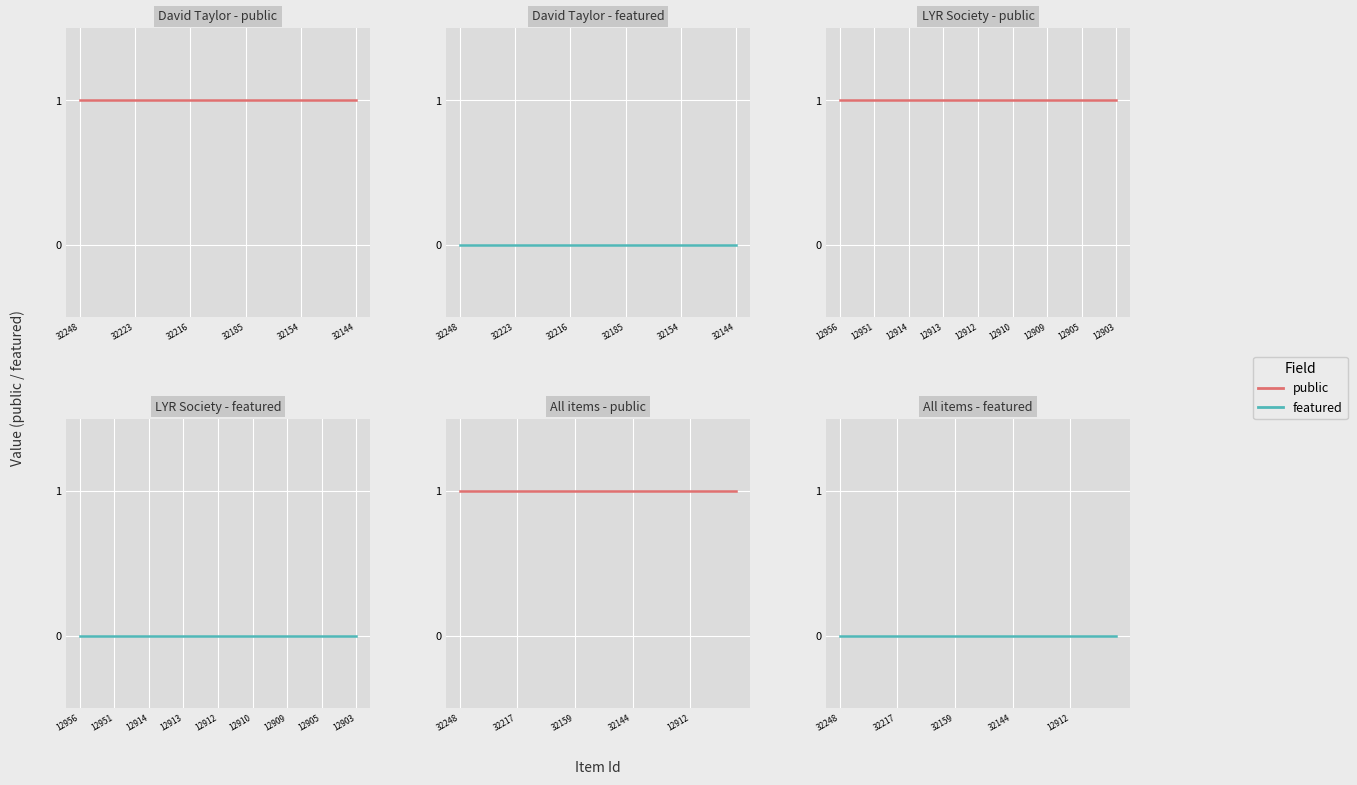

How many lines are shown in the chart?

2